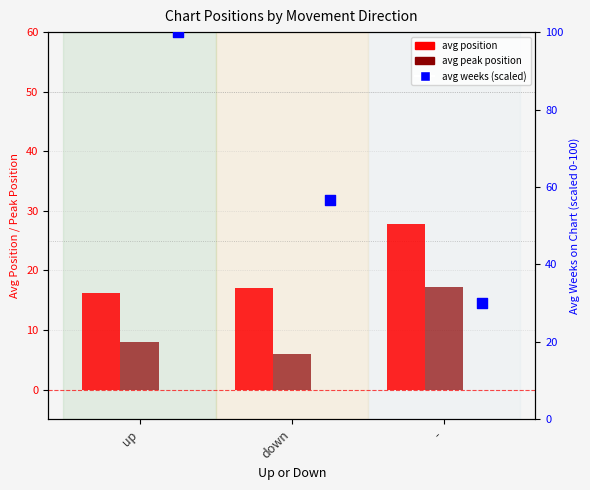

Which series has the widest spread of Y values?

avg weeks (scaled)